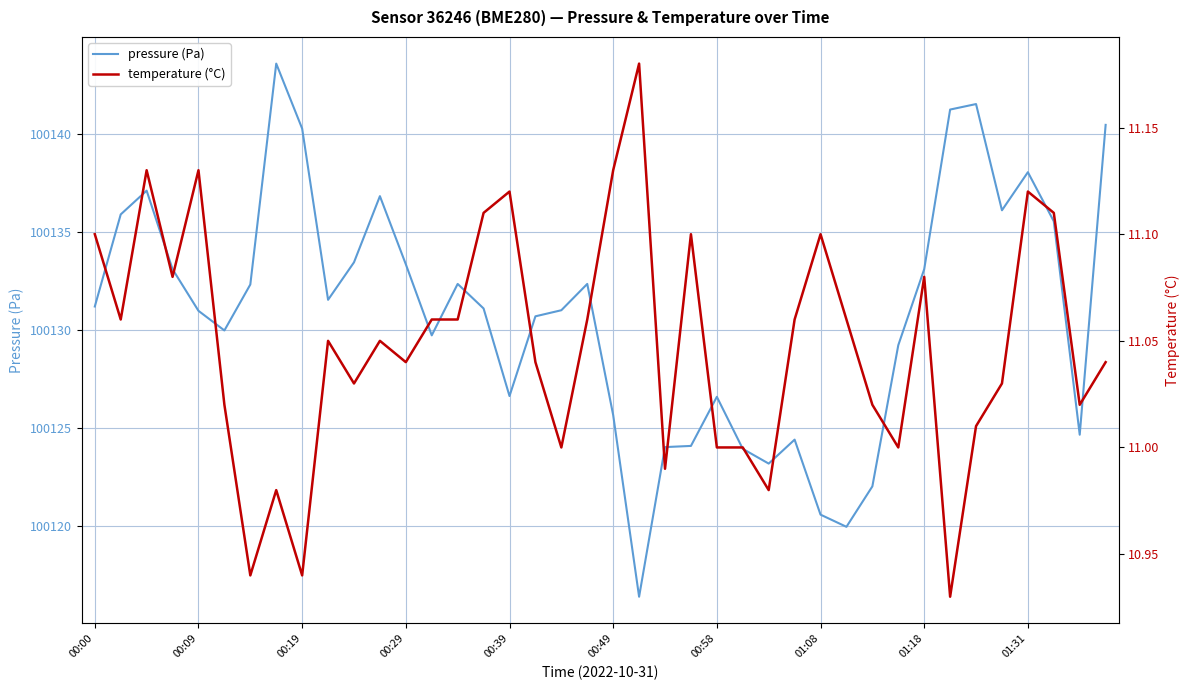

What is the maximum value shown in the chart?

100143.6